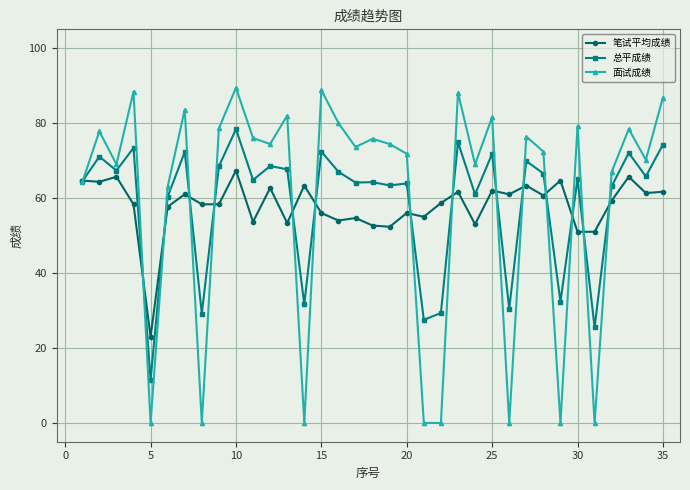

What are all the series names shown in the legend?

笔试平均成绩, 总平成绩, 面试成绩